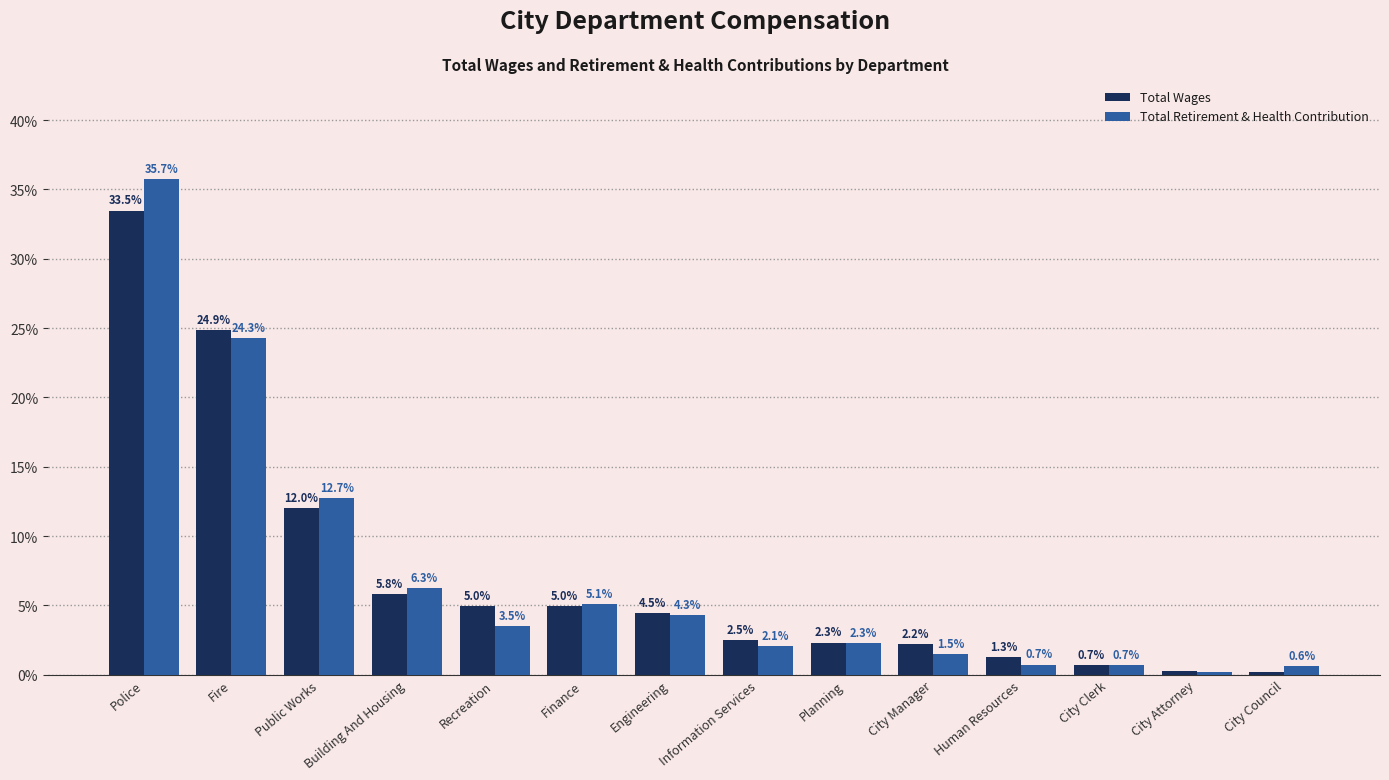

What is the spread (max minus min) of values at Recreation?

1.5